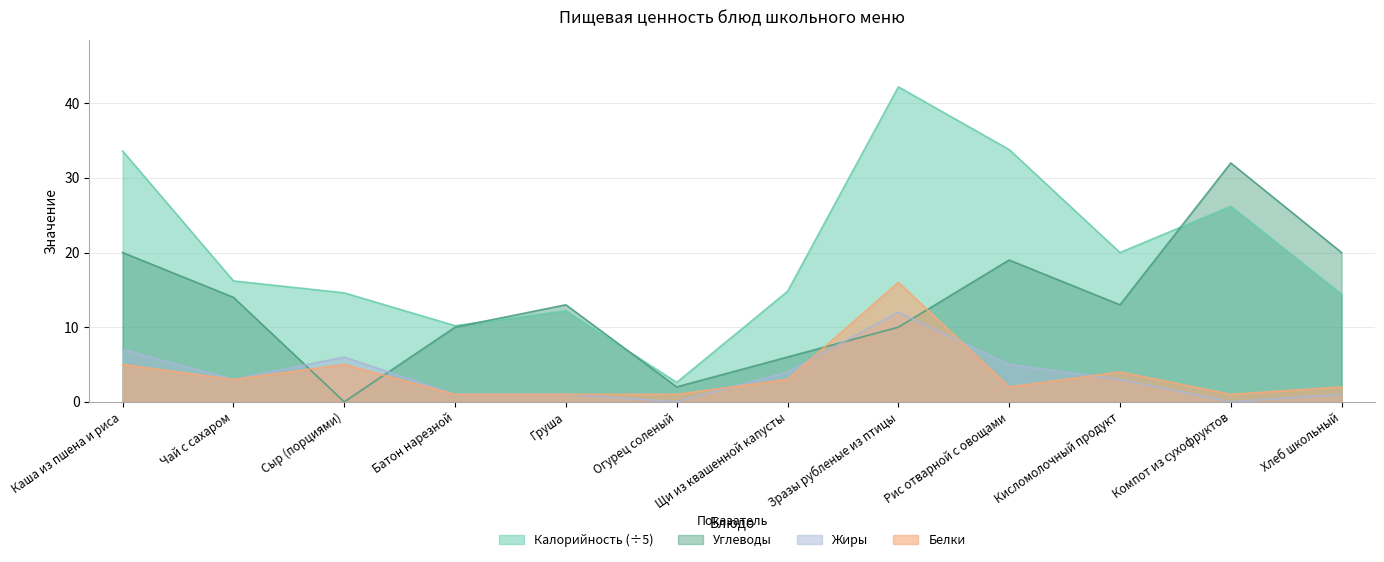

List the labels in order of Калорийность value, largest first.

Зразы рубленые из птицы, Рис отварной с овощами, Каша из пшена и риса, Компот из сухофруктов, Кисломолочный продукт, Чай с сахаром, Щи из квашенной капусты, Сыр (порциями), Хлеб школьный, Груша, Батон нарезной, Огурец соленый